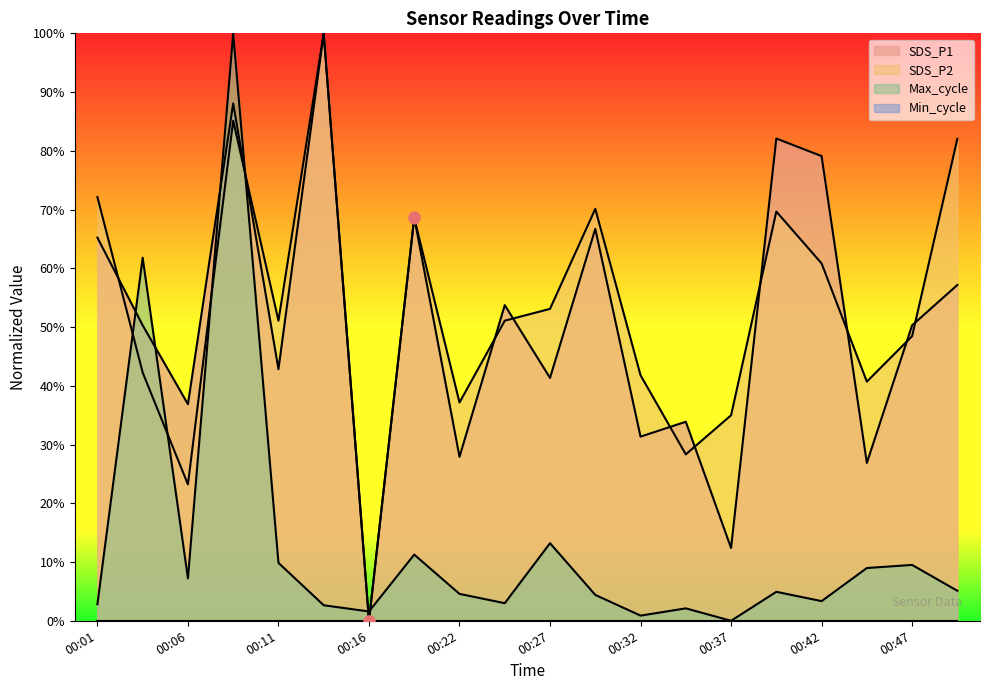

At which category is the sum across all series the highest?

00:09